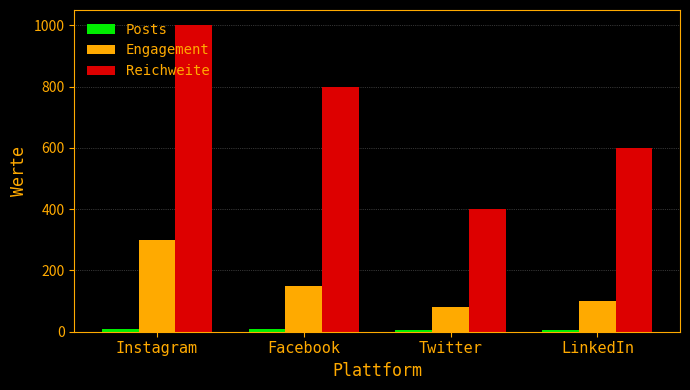

Between Instagram and Facebook, which series saw the biggest shift?

Reichweite